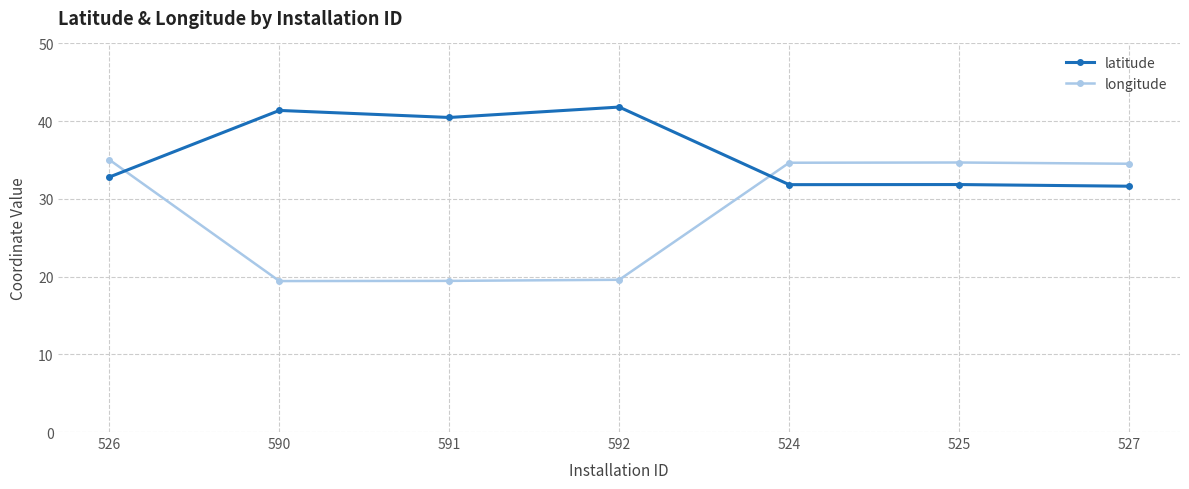

True or false: longitude and latitude cross at least once.

True